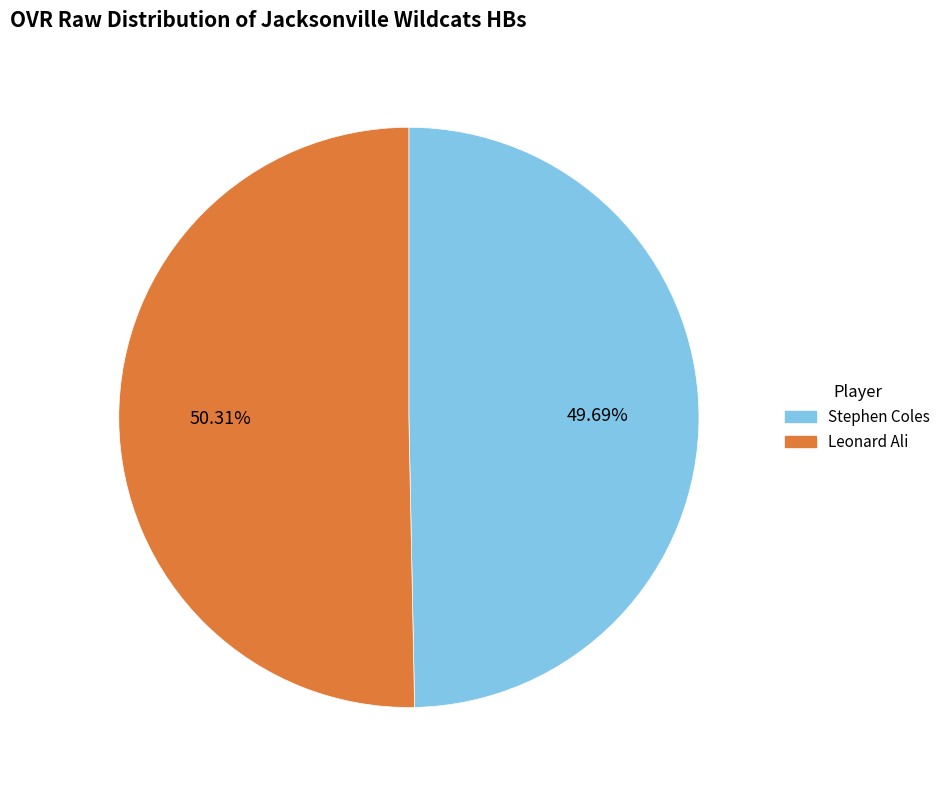

Which has a higher value, Stephen Coles or Leonard Ali?

Leonard Ali